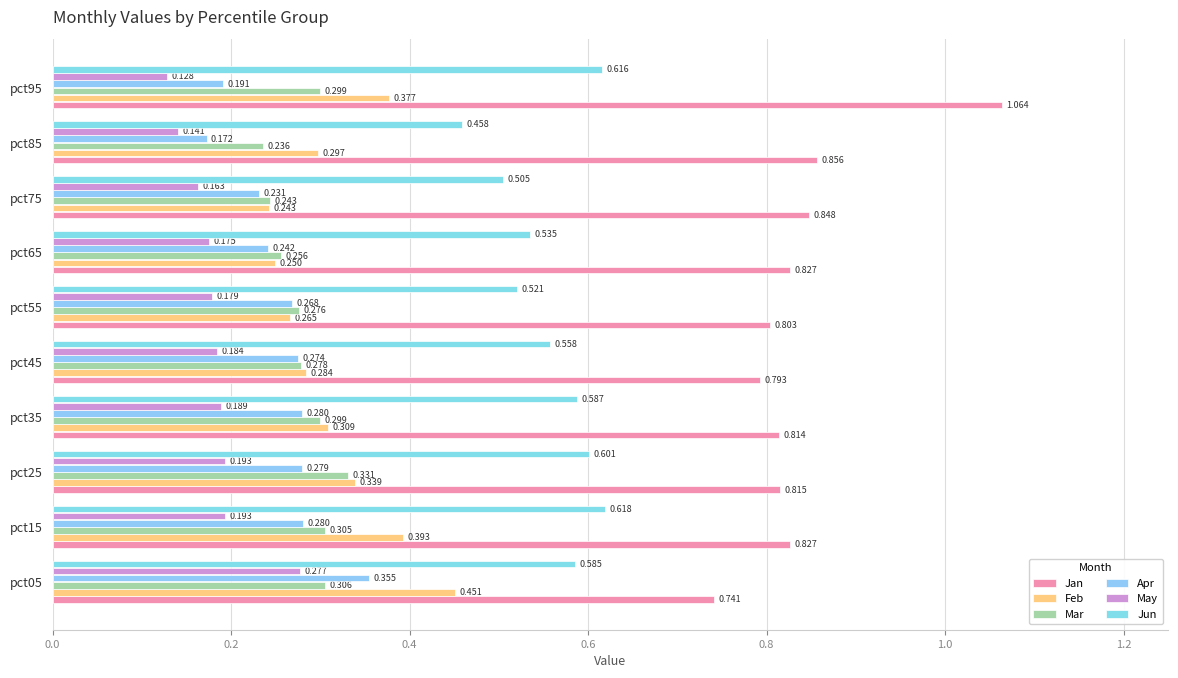

Count the number of categories in the chart.

10